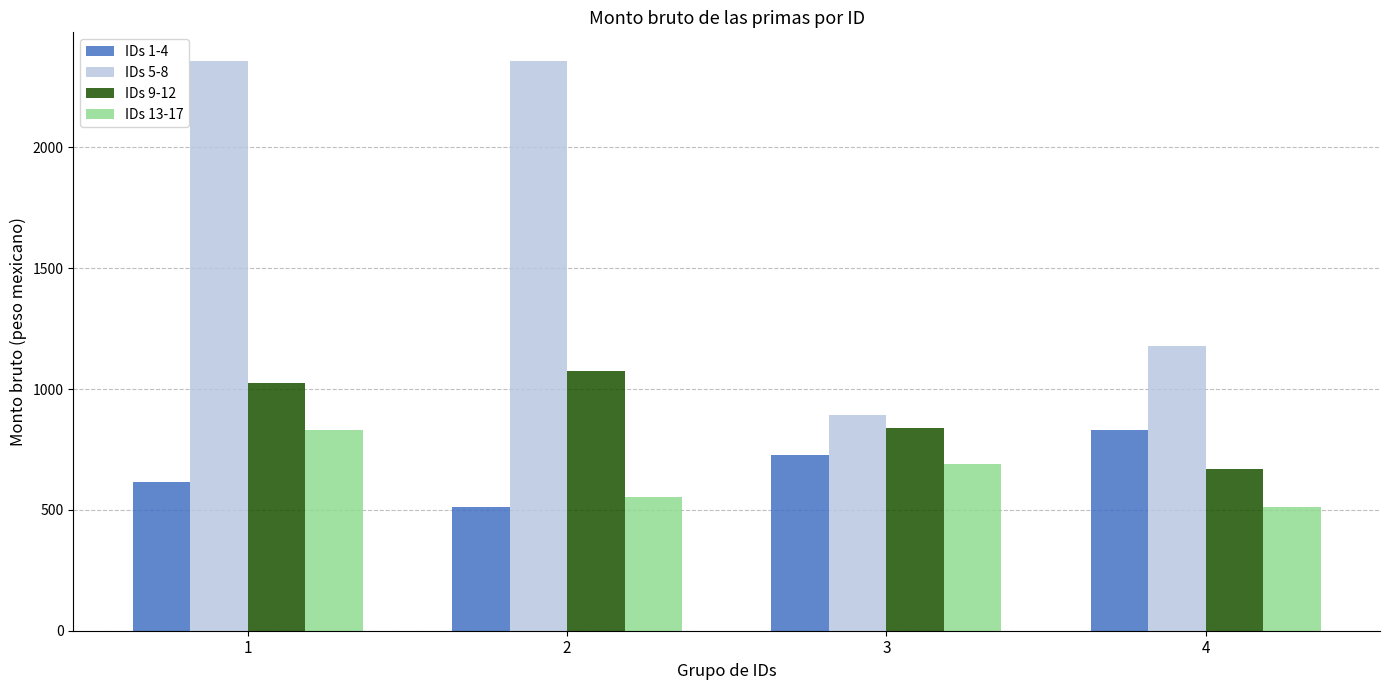

How many values in the IDs 9-12 series exceed 1023?

2